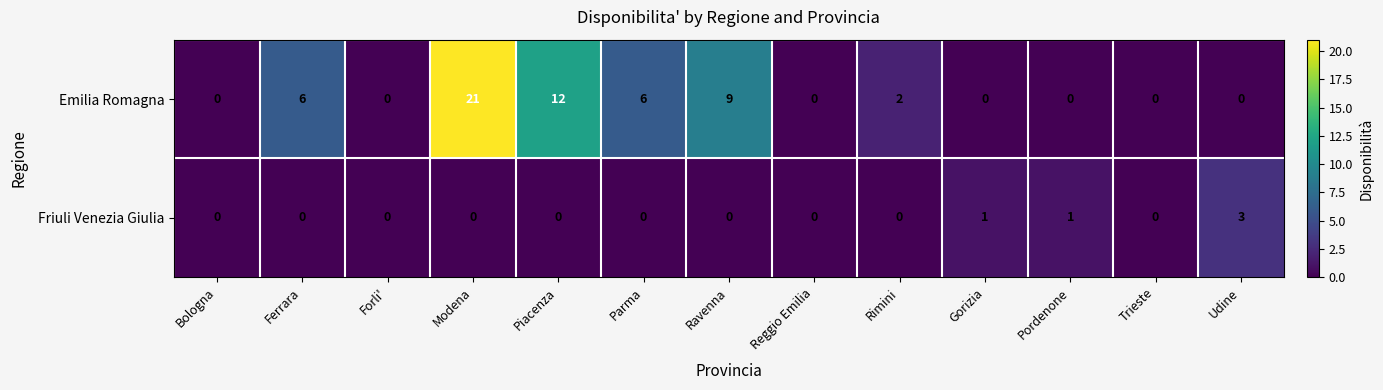

Reading left to right, extract all data points from this chart.

Emilia Romagna: Bologna=0	Ferrara=6	Forli'=0	Modena=21	Piacenza=12	Parma=6	Ravenna=9	Reggio Emilia=0	Rimini=2	Gorizia=0	Pordenone=0	Trieste=0	Udine=0
Friuli Venezia Giulia: Bologna=0	Ferrara=0	Forli'=0	Modena=0	Piacenza=0	Parma=0	Ravenna=0	Reggio Emilia=0	Rimini=0	Gorizia=1	Pordenone=1	Trieste=0	Udine=3